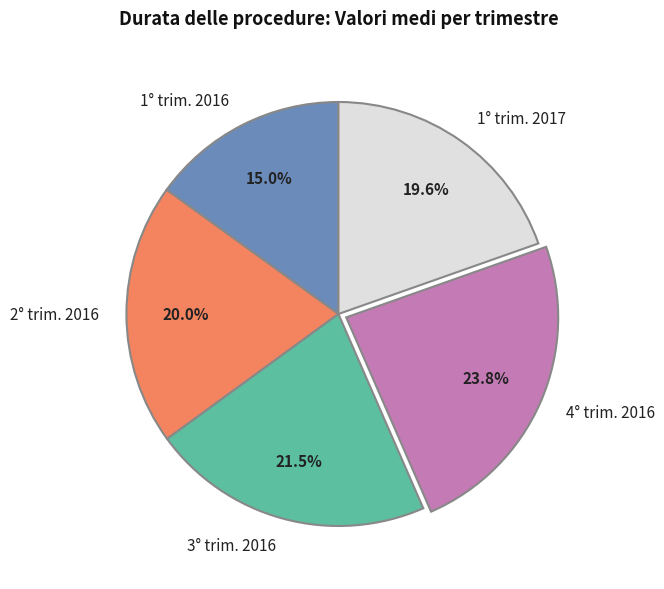

Is there any slice that represents more than half of the pie?

No